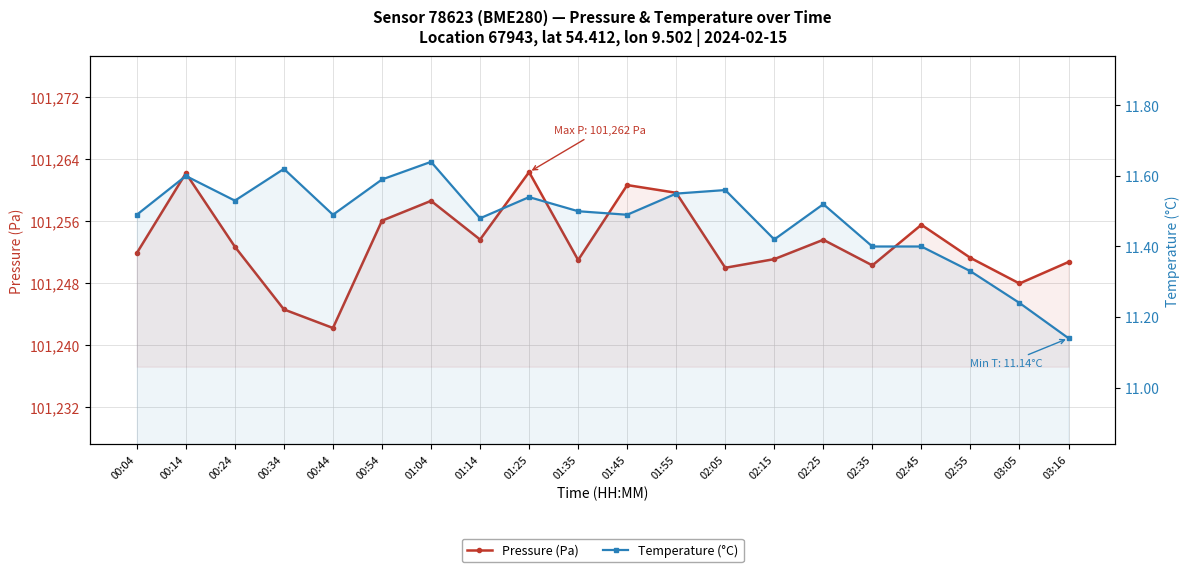

What are all the series names shown in the legend?

Pressure (Pa), Temperature (°C)